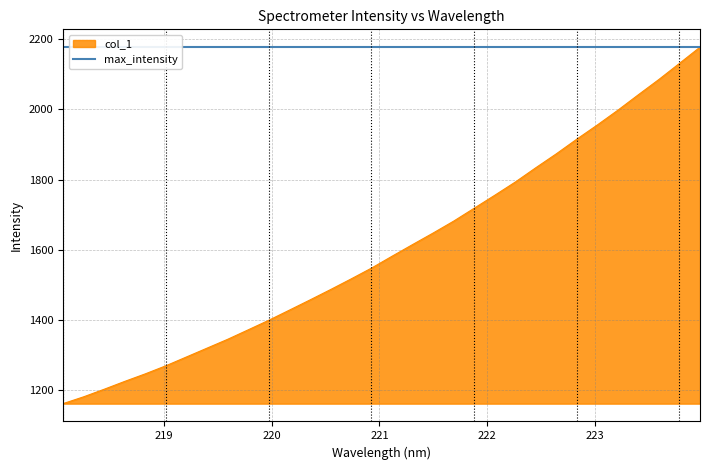

What is the minimum value for col_1?

1162.2